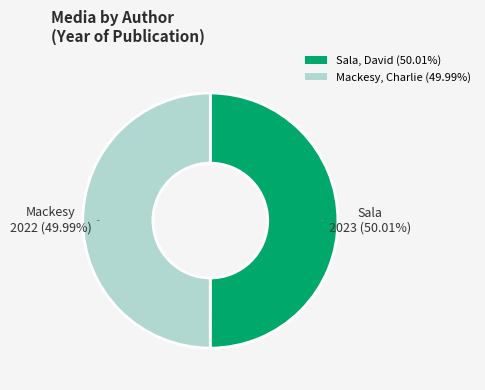

To the nearest percent, what percentage of the pie is Mackesy, Charlie?

50%